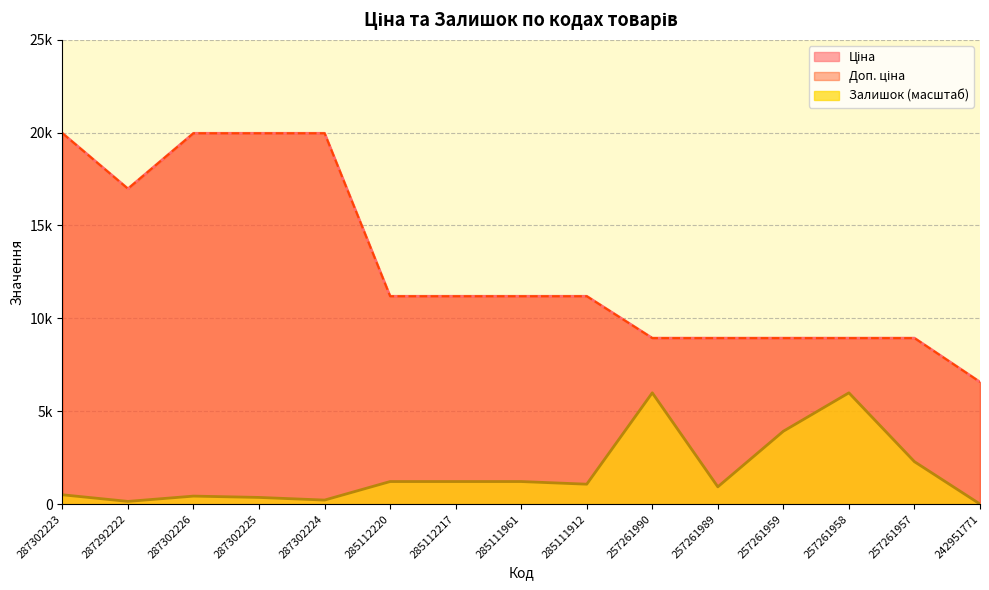

What is the label of the 15th point from the left?

242951771